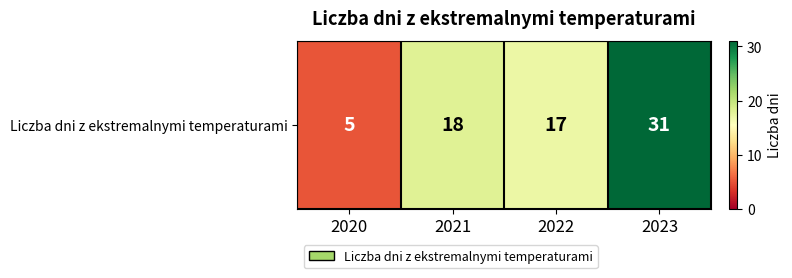

Read the value at 2023.

31